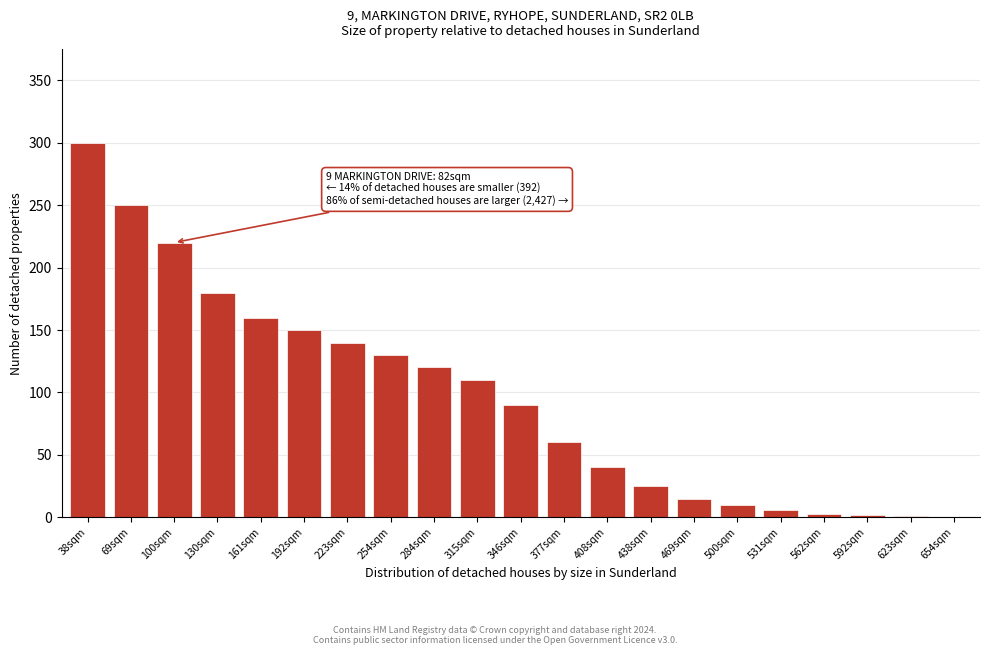

What is the sum of all values?

2012